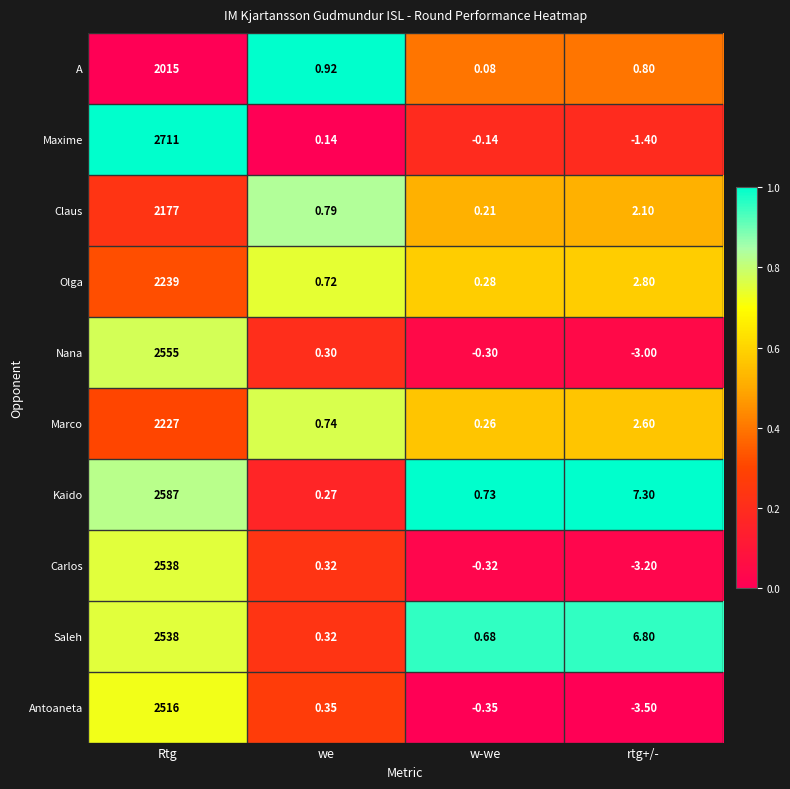

Which series has the largest range (max minus min)?

Maxime